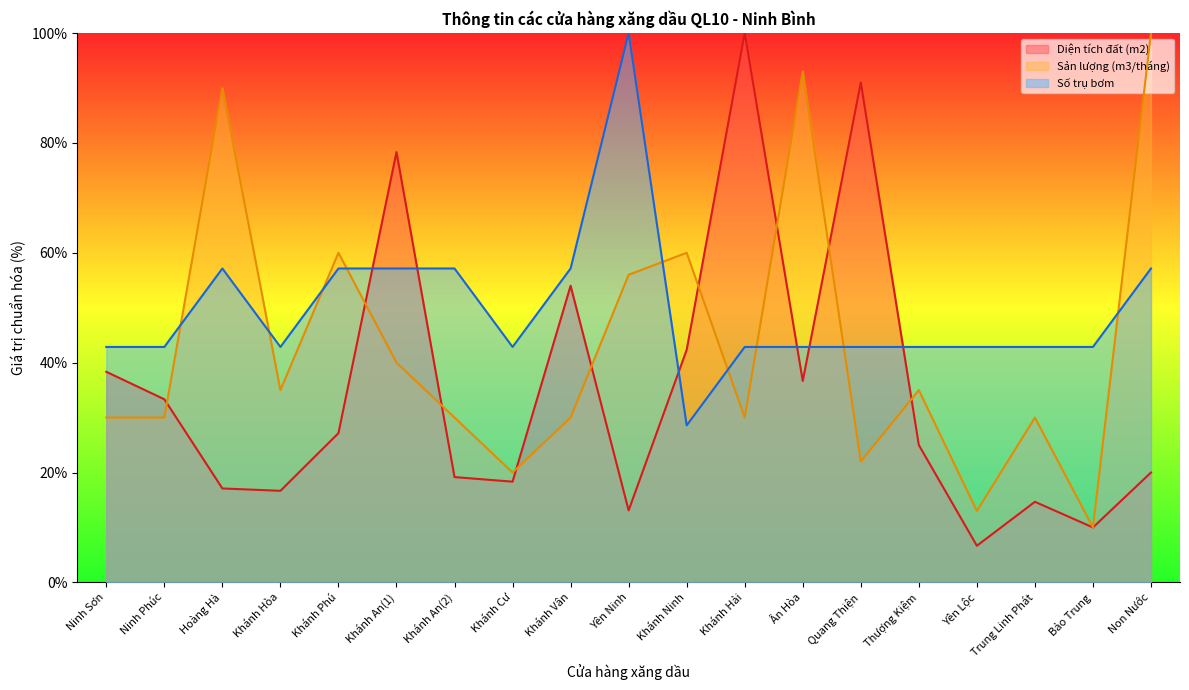

What is the difference between the Sản lượng (m3/tháng) values at Khánh An(2) and Quang Thiện?

8.0